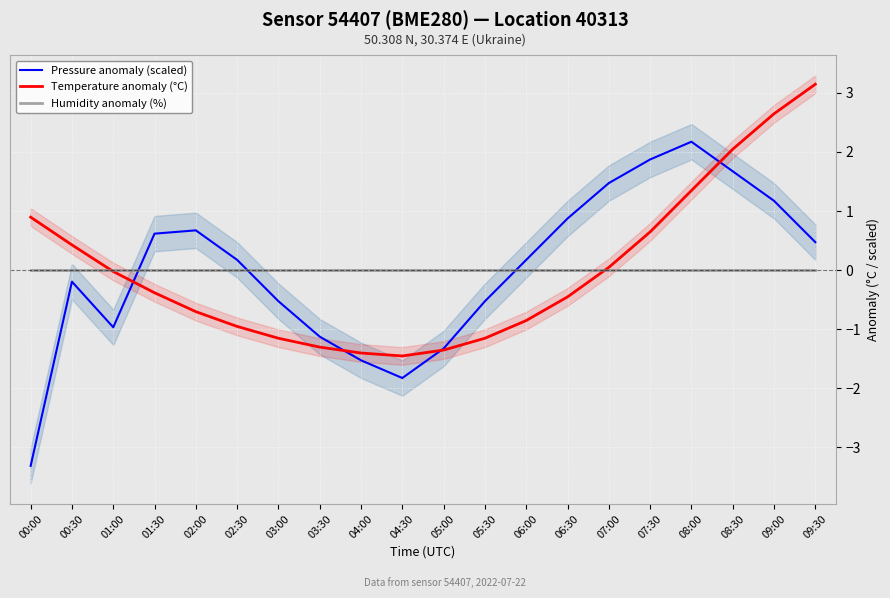

What is the label of the 5th point from the left?

02:00